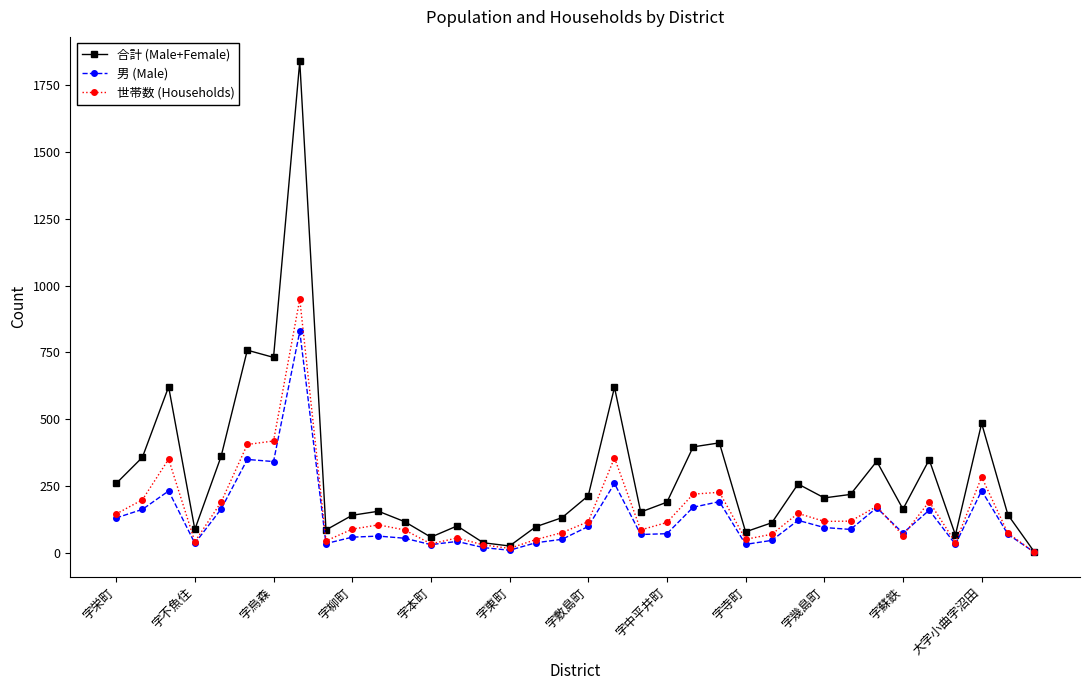

Rank the series by their maximum value, from highest to lowest.

合計 (Male+Female), 世帯数 (Households), 男 (Male)